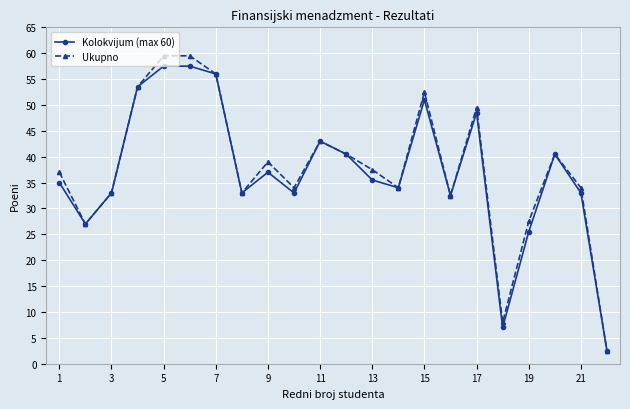

What is the value of the Kolokvijum (max 60) point at the 5th from the left?

57.5